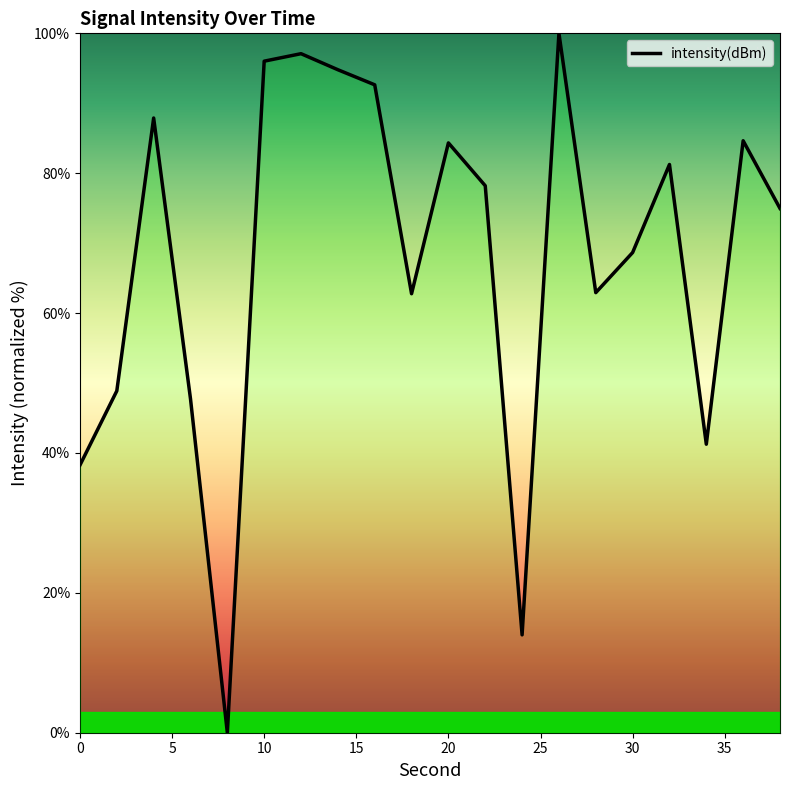

What is the greatest value displayed?

100.0